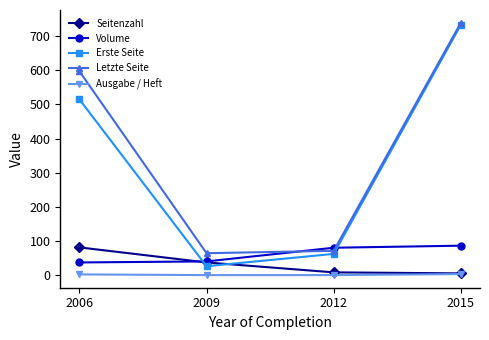

What is the spread (max minus min) of values at 2006?

594